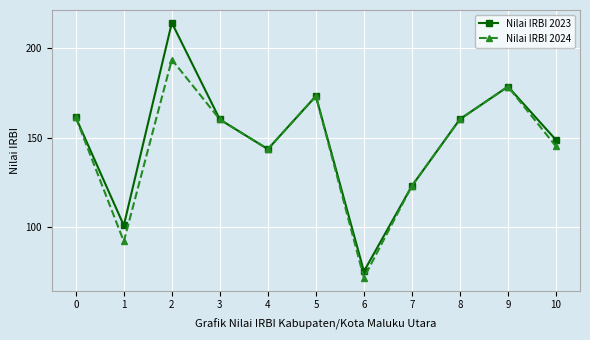

True or false: Nilai IRBI 2024 has a value of 45.9 at 3.

False